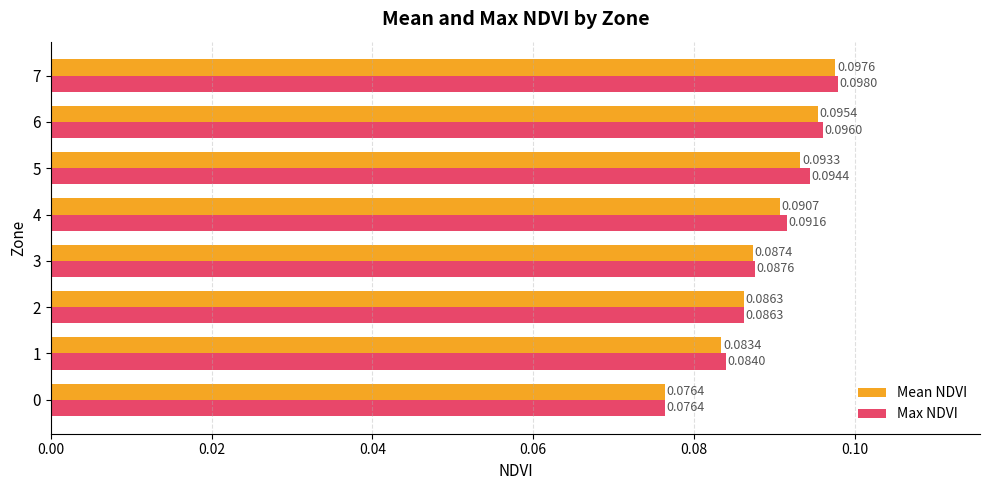

Which series has the largest total across all categories?

Max NDVI